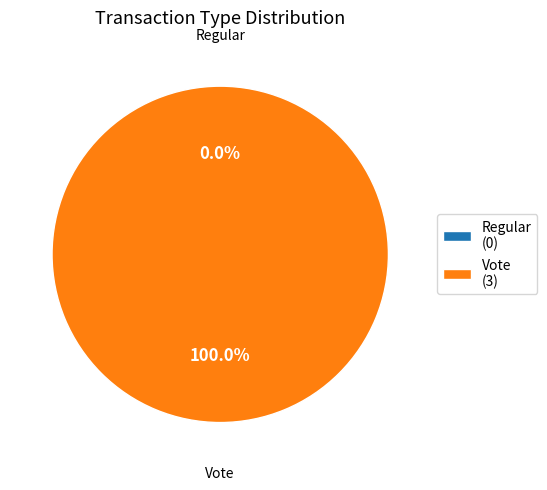

The Regular slice represents 0% of the pie. True or false?

True